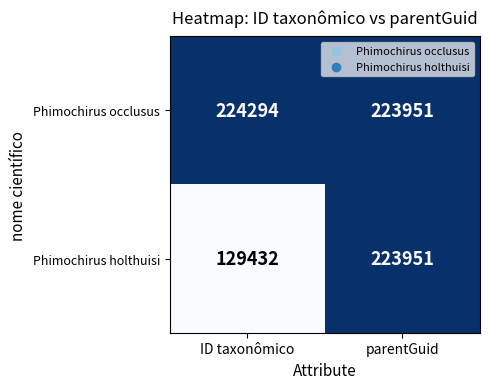

Rank the series at ID taxonômico from highest to lowest value.

Phimochirus occlusus, Phimochirus holthuisi